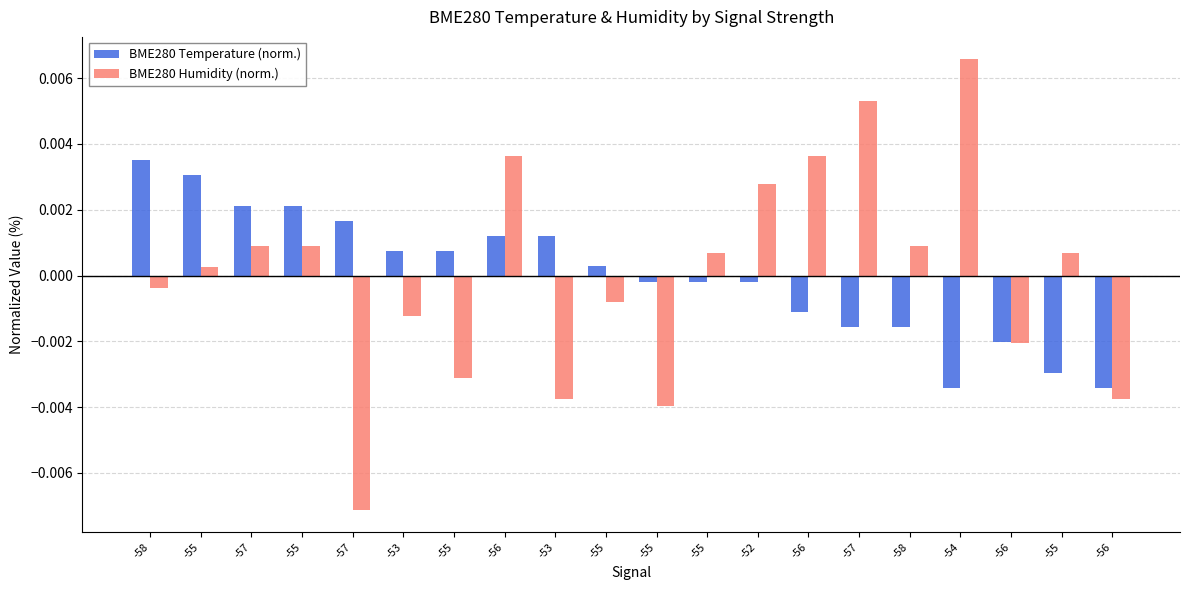

How many bars are there in each group?

2